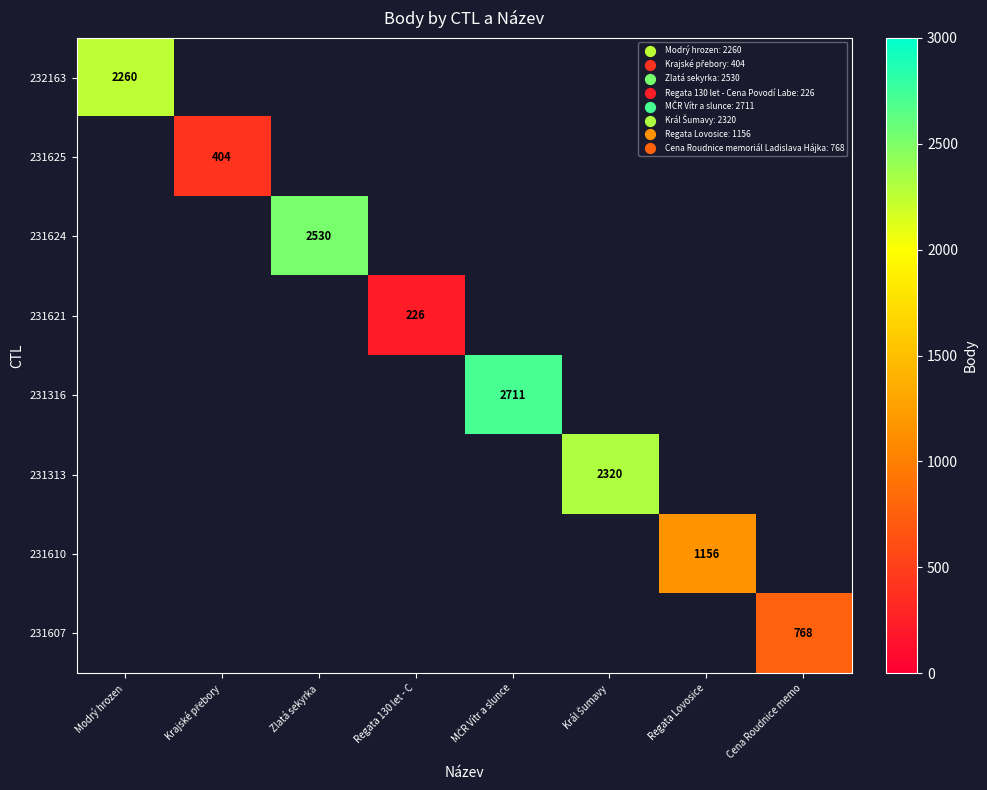

The value of 231610 at Regata Lovosice is 1156. True or false?

True